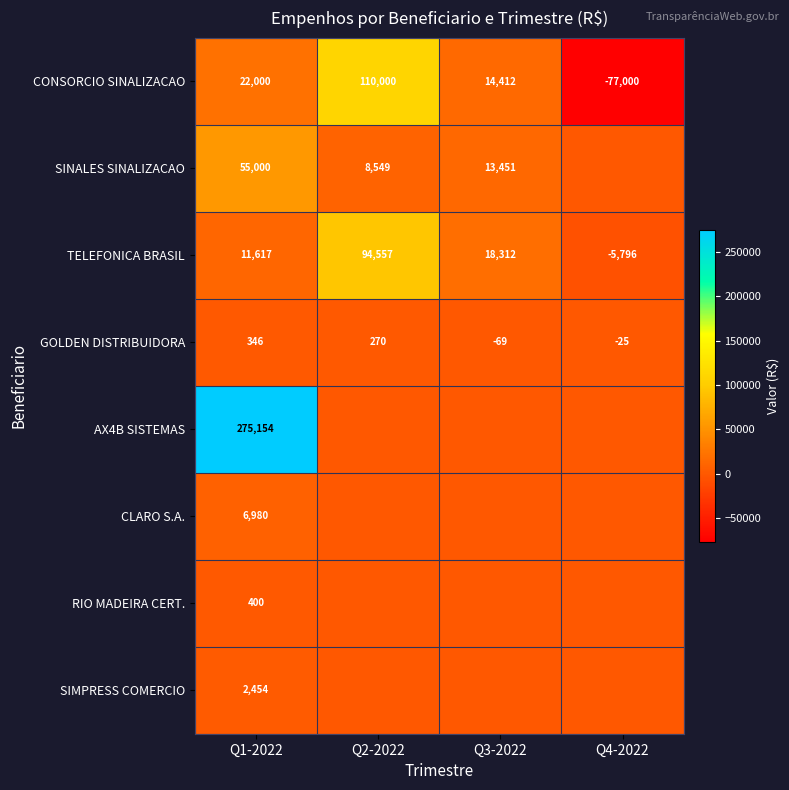

Is it true that RIO MADEIRA CERT. equals 89.3 at Q1-2022?

False